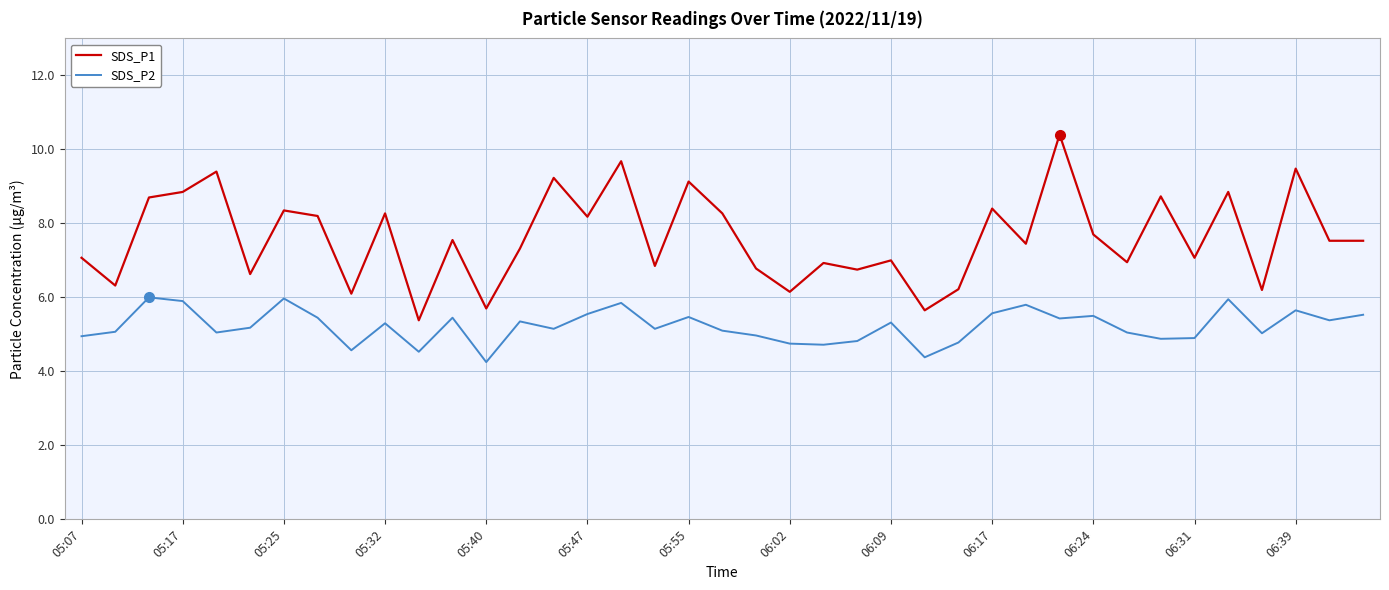

What is the maximum value shown in the chart?

10.4